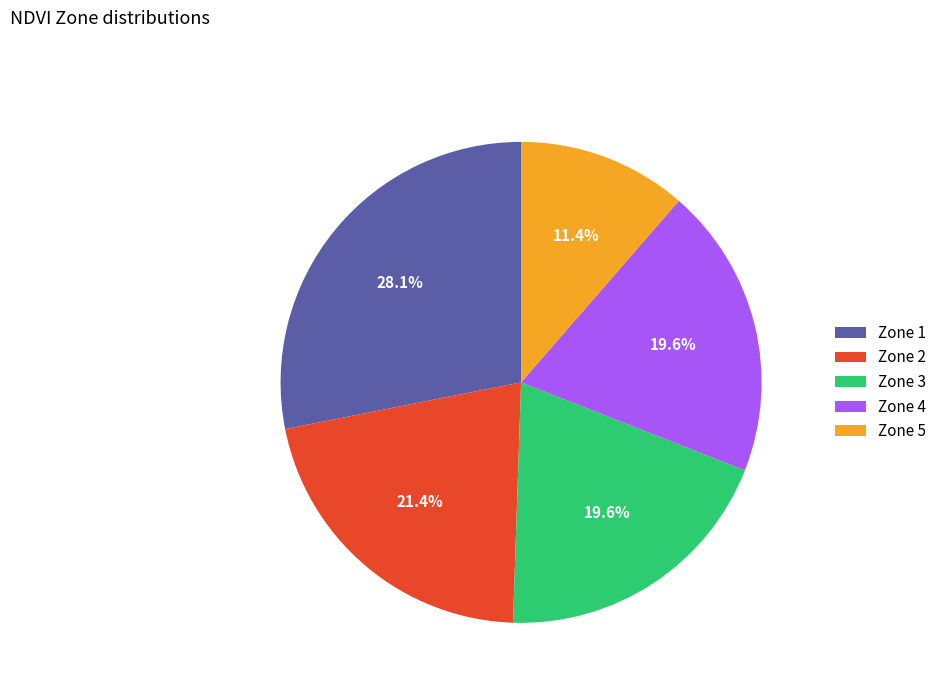

What is the ratio of the value at Zone 2 to the value at Zone 3?

1.1